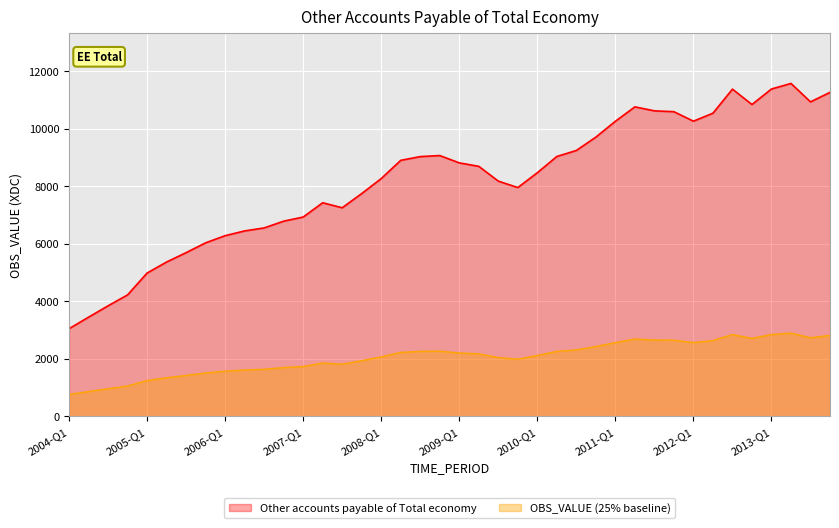

How many series are shown in this chart?

2